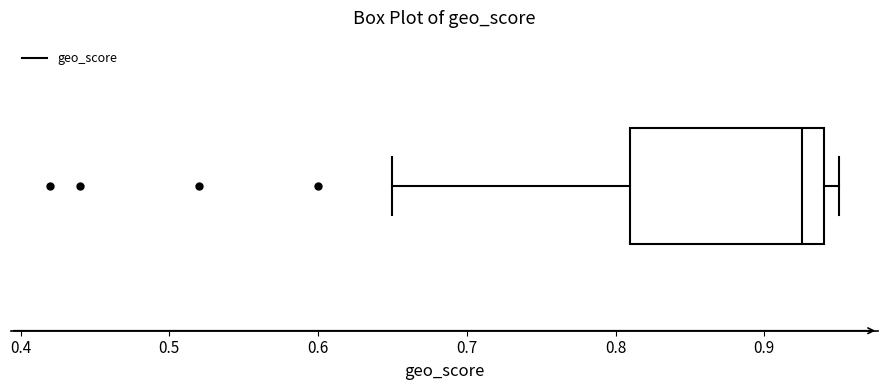

Where does the right whisker of the box end on the x-axis? The values are not printed on the chart, so give them approximately, as read against the axis.

0.95